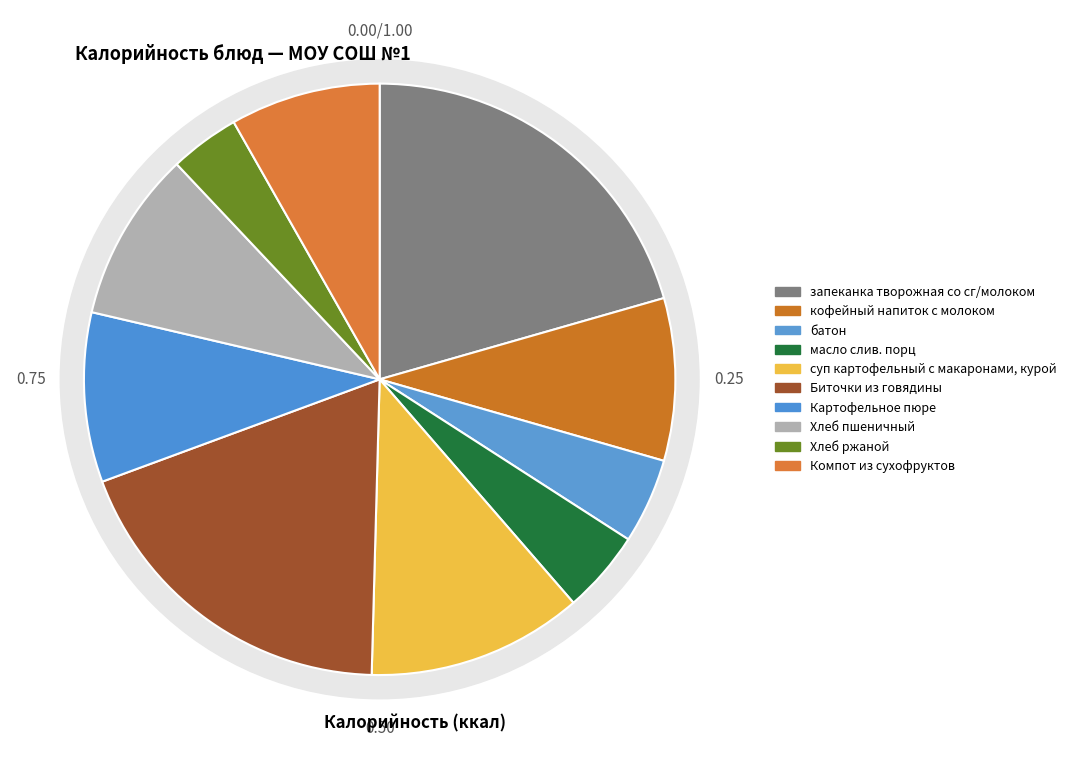

To the nearest percent, what is the combined percentage of масло слив. порц and батон?

9%